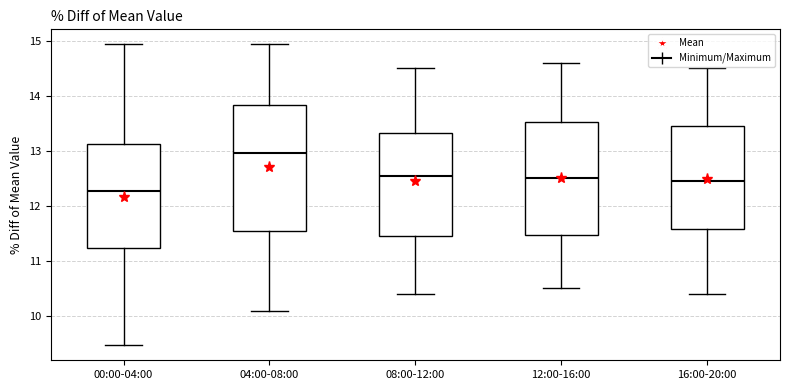

Reading left to right, transcribe this box plot: for each box, give where its median line is, the range the box spans, and where its two whiskers end, as read against the y-axis. The values are not printed on the chart, so give them approximately, as read against the axis.

00:00-04:00: median 12.3, box 11.2 to 13.1, whiskers 9.5 to 14.9
04:00-08:00: median 13.0, box 11.6 to 13.8, whiskers 10.1 to 14.9
08:00-12:00: median 12.6, box 11.5 to 13.3, whiskers 10.4 to 14.5
12:00-16:00: median 12.5, box 11.5 to 13.5, whiskers 10.5 to 14.6
16:00-20:00: median 12.5, box 11.6 to 13.5, whiskers 10.4 to 14.5